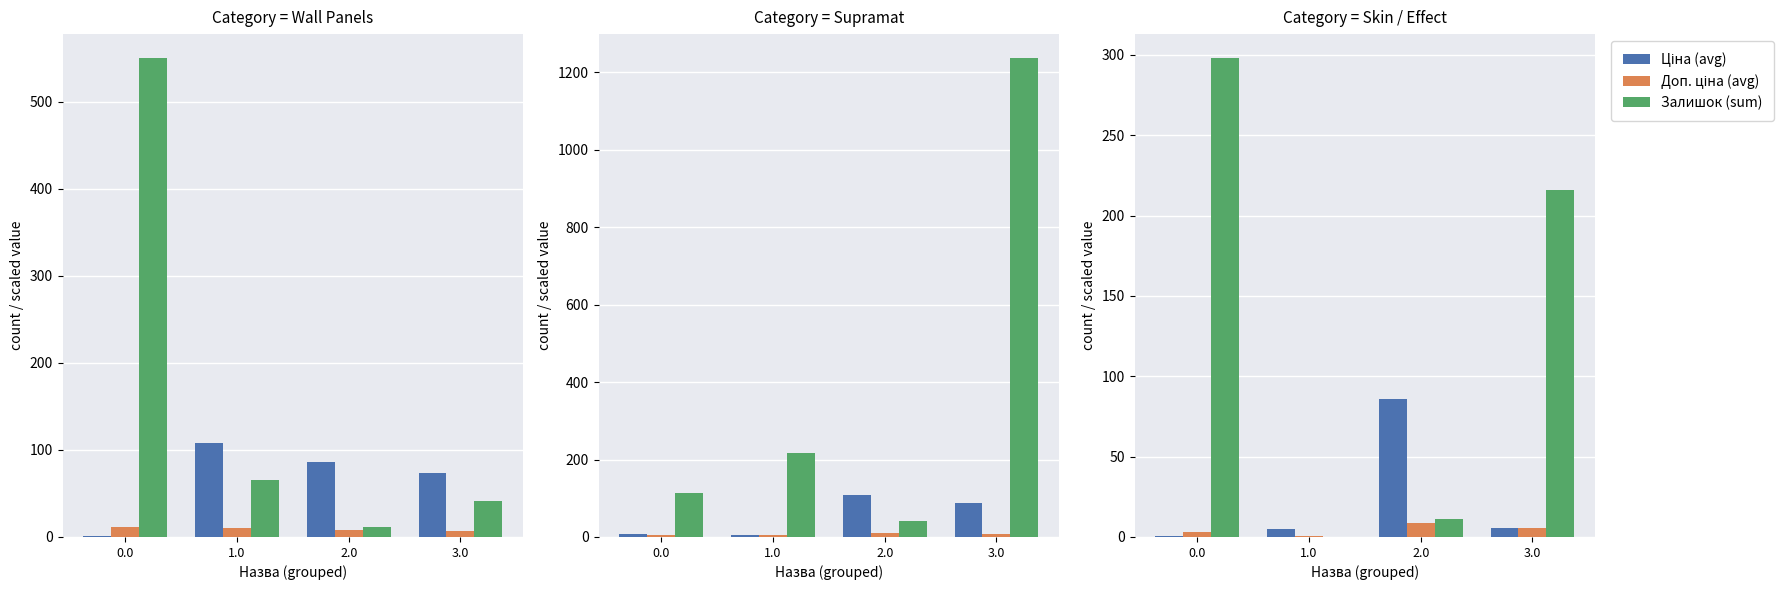

What position from the right is 1.0?

3